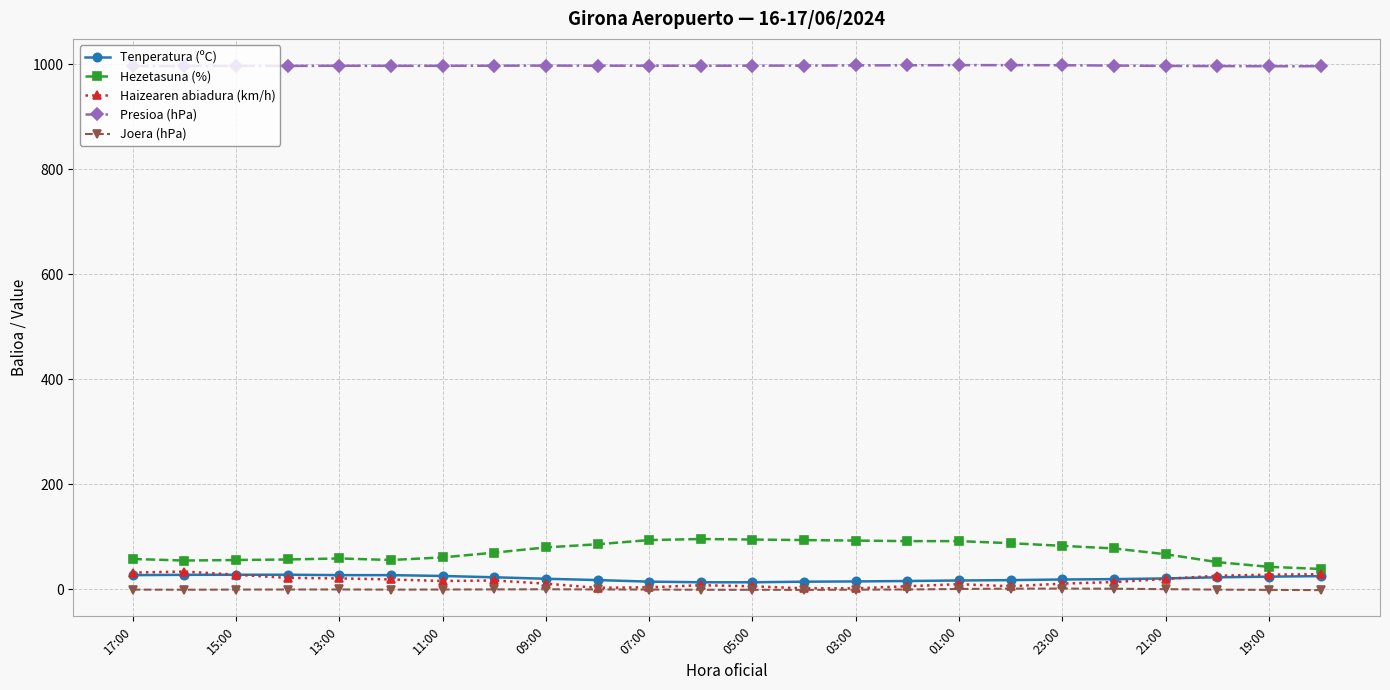

True or false: Haizearen abiadura (km/h) has more than 0 points higher than both neighbors.

True